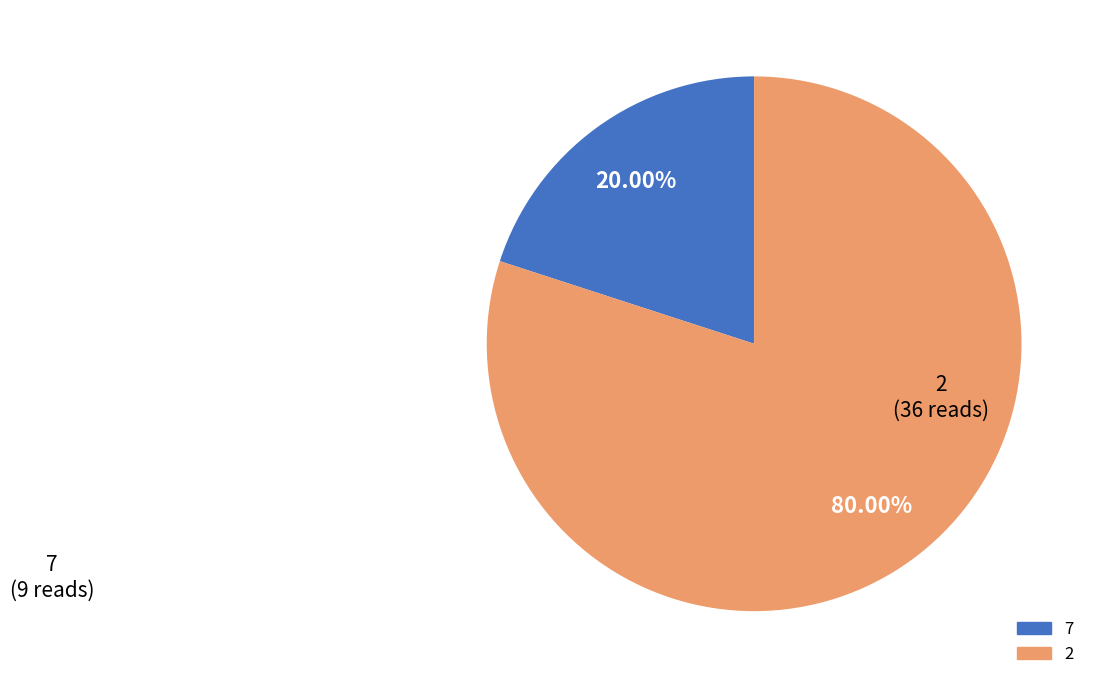

Is there a majority slice in this chart?

Yes